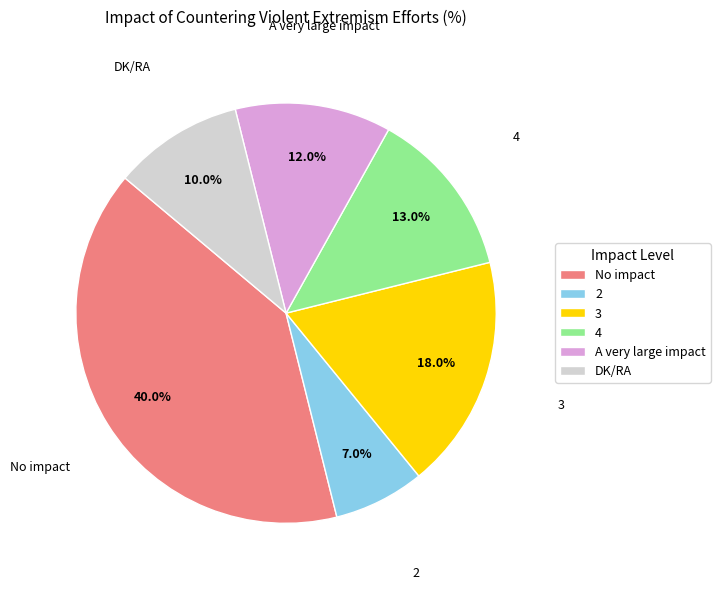

The 3 slice represents 25% of the pie. True or false?

False